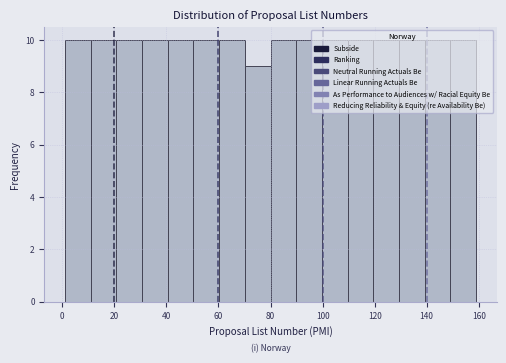

Reading left to right, list every bar in this chart as the range it spans on the x-axis followed by its height. Neither the bar edges nor the heights are printed on the chart, so give them approximately, as read against the axes.

2 to 10: 10
10 to 20: 10
20 to 30: 10
30 to 40: 10
40 to 50: 10
50 to 60: 10
60 to 70: 10
70 to 80: 9
80 to 90: 10
90 to 100: 10
100 to 110: 10
110 to 120: 10
120 to 130: 10
130 to 140: 10
140 to 150: 10
150 to 160: 10